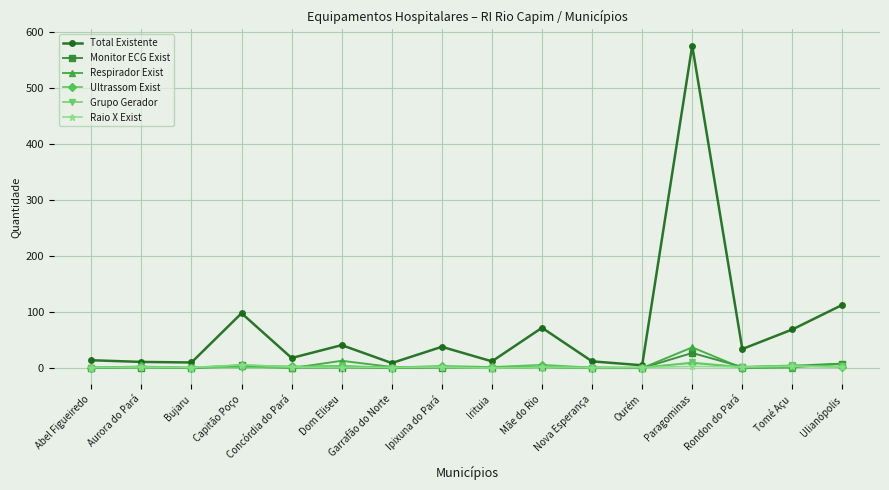

Does the chart display data point markers on the line(s)?

Yes